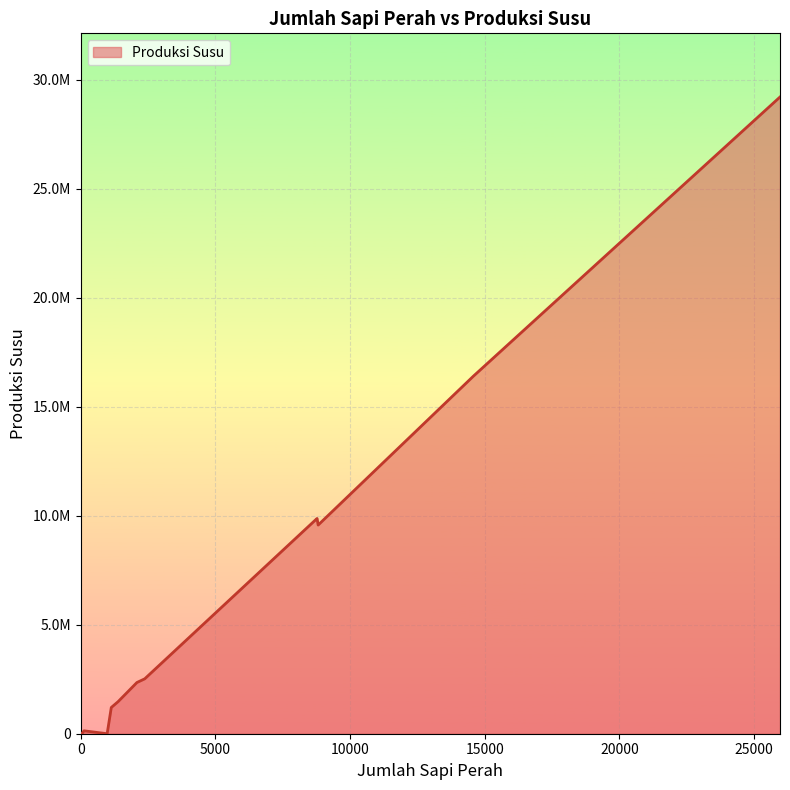

The chart shows a value of 3963514 at Pasrepan. True or false?

False